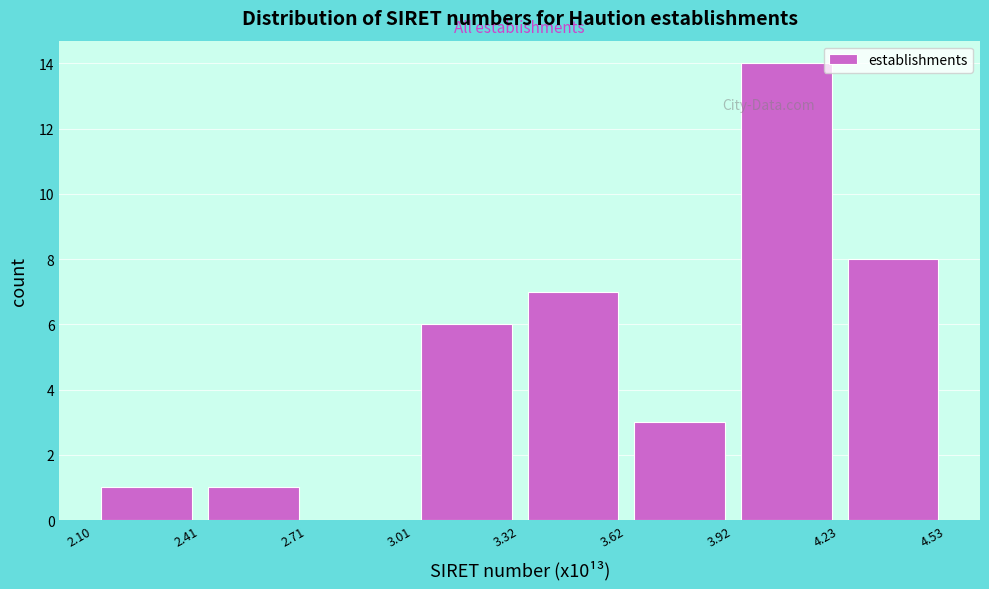

Reading left to right, transcribe this chart: for each bar, give the range it covers on the x-axis and its height. The values are not printed on the chart, so give them approximately, as read against the axis.

2.10 to 2.41: 1
2.41 to 2.71: 1
2.71 to 3.01: 0
3.01 to 3.32: 6
3.32 to 3.62: 7
3.62 to 3.92: 3
3.92 to 4.23: 14
4.23 to 4.53: 8